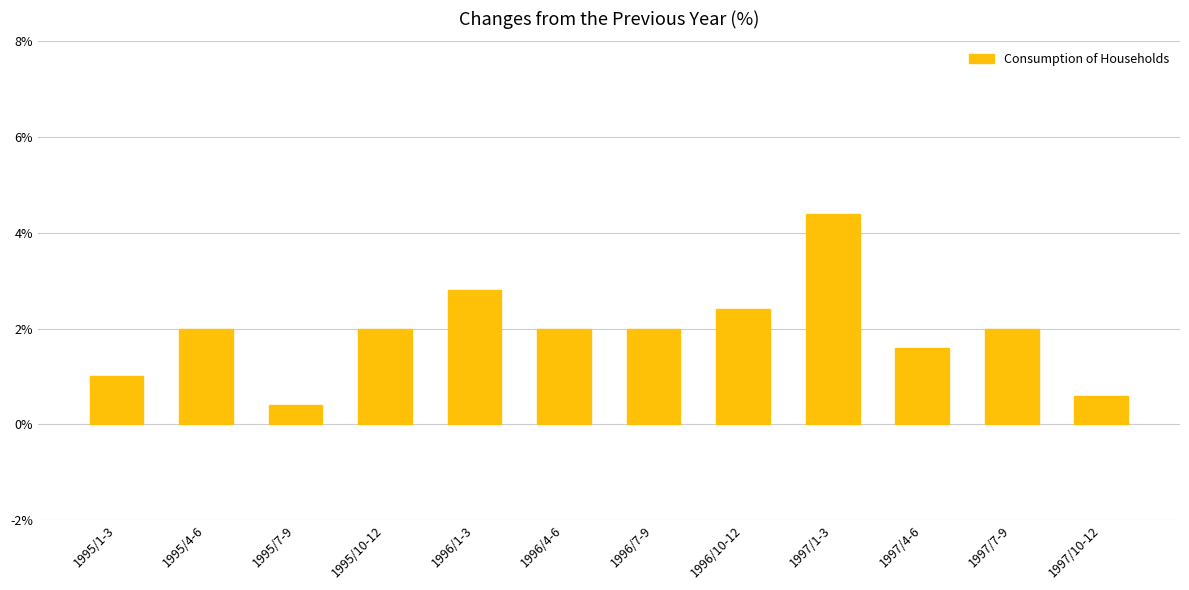

The chart shows a value of 2.0 at 1997/7-9. True or false?

True